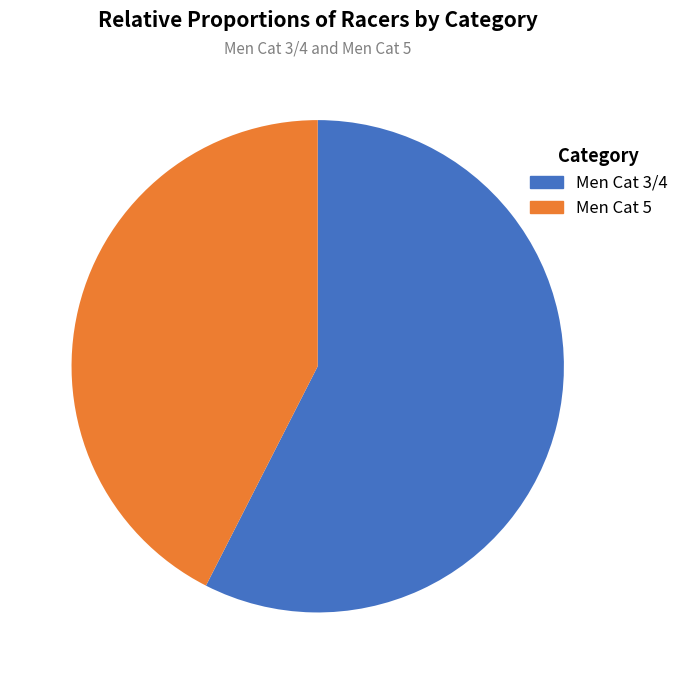

Which has a higher value, Men Cat 5 or Men Cat 3/4?

Men Cat 3/4